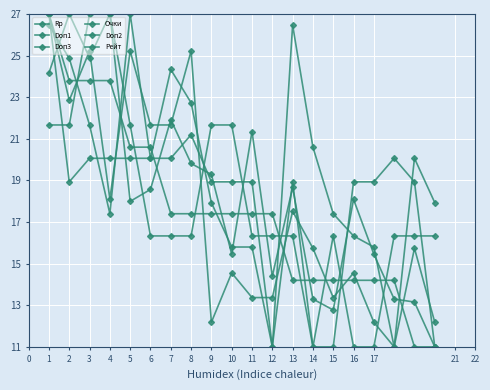

How many data points in Doп3 are above 15?

11